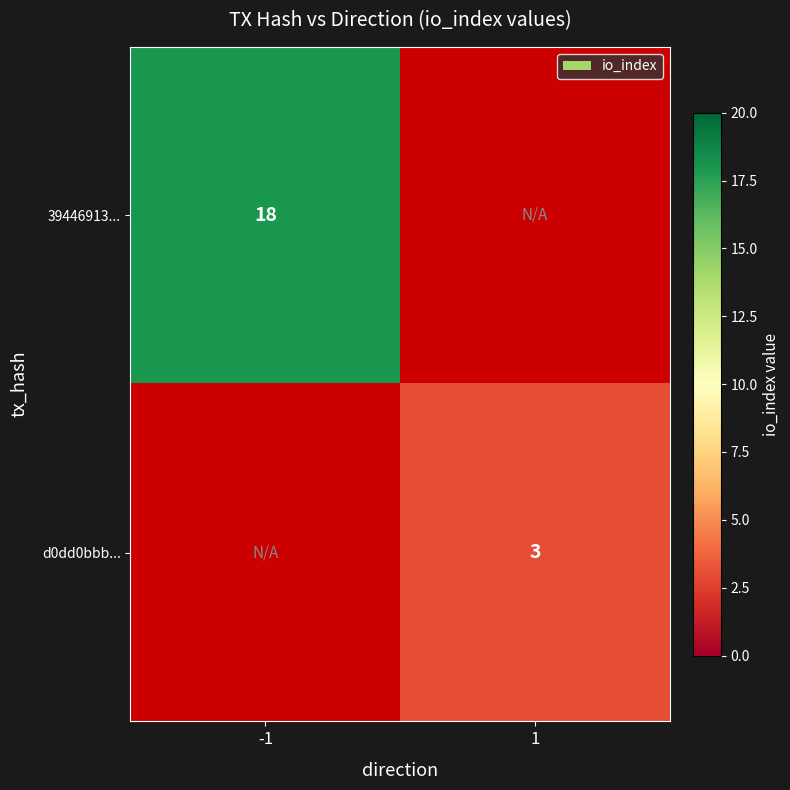

How many distinct data groups are displayed?

2